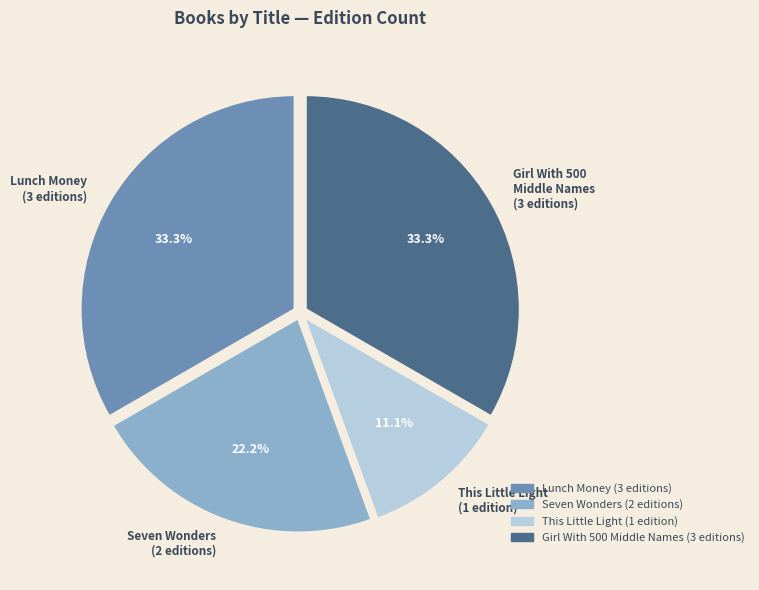

What percentage is NOT represented by Seven Wonders (2 editions)?

77.8%